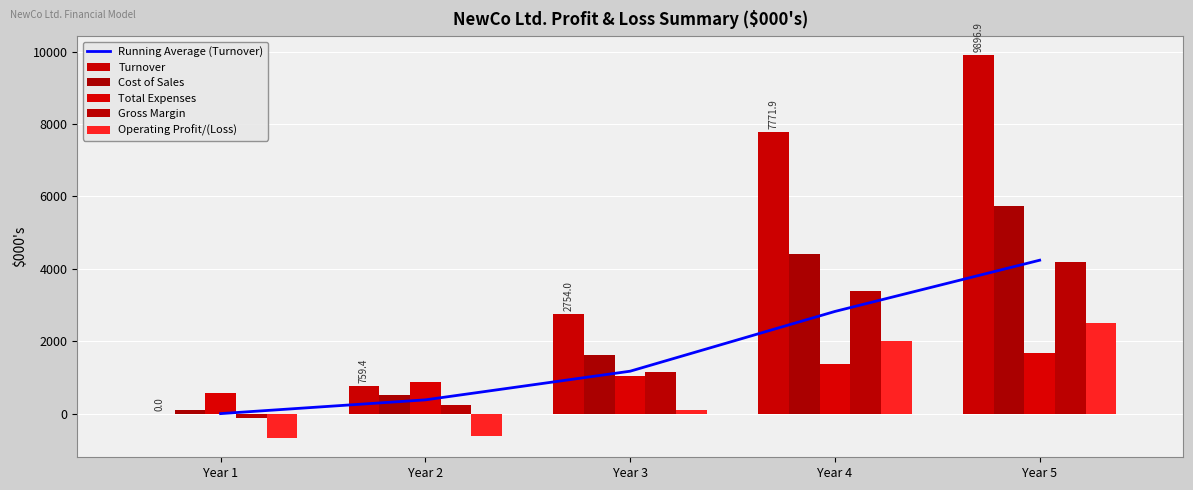

Does the chart contain stacked bars?

No